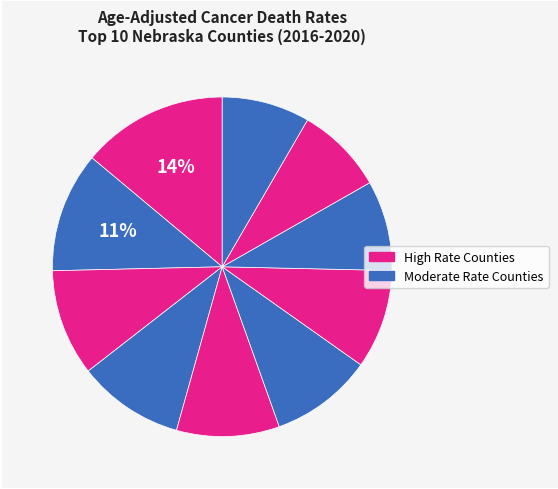

How many slices are in this pie chart?

10